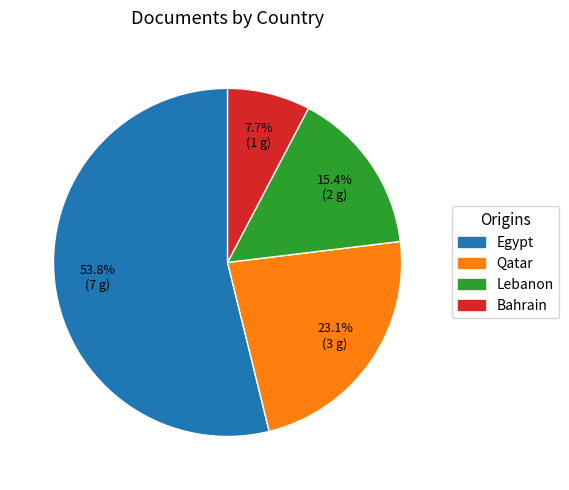

What is the smallest slice in the pie chart?

Bahrain